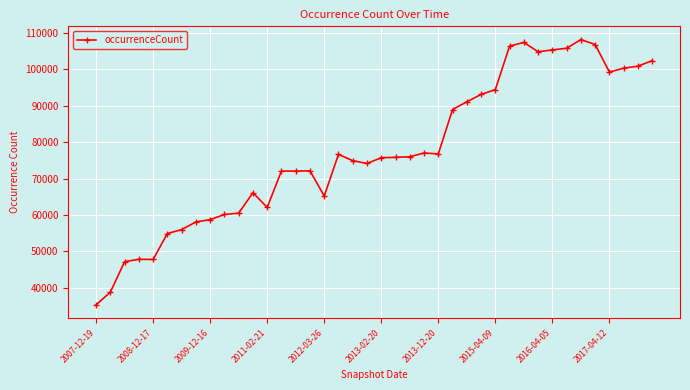

What is the value of the 25th point from the left?

76783